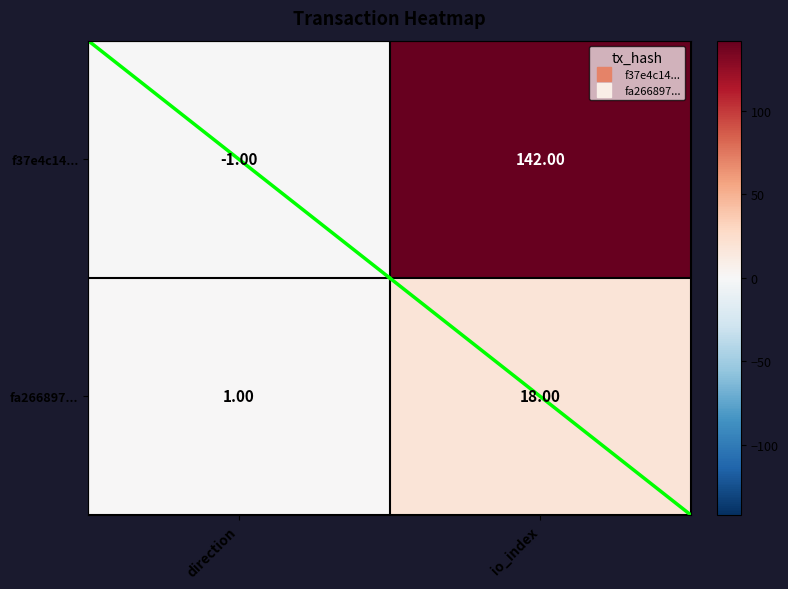

What is the maximum value shown in the chart?

142